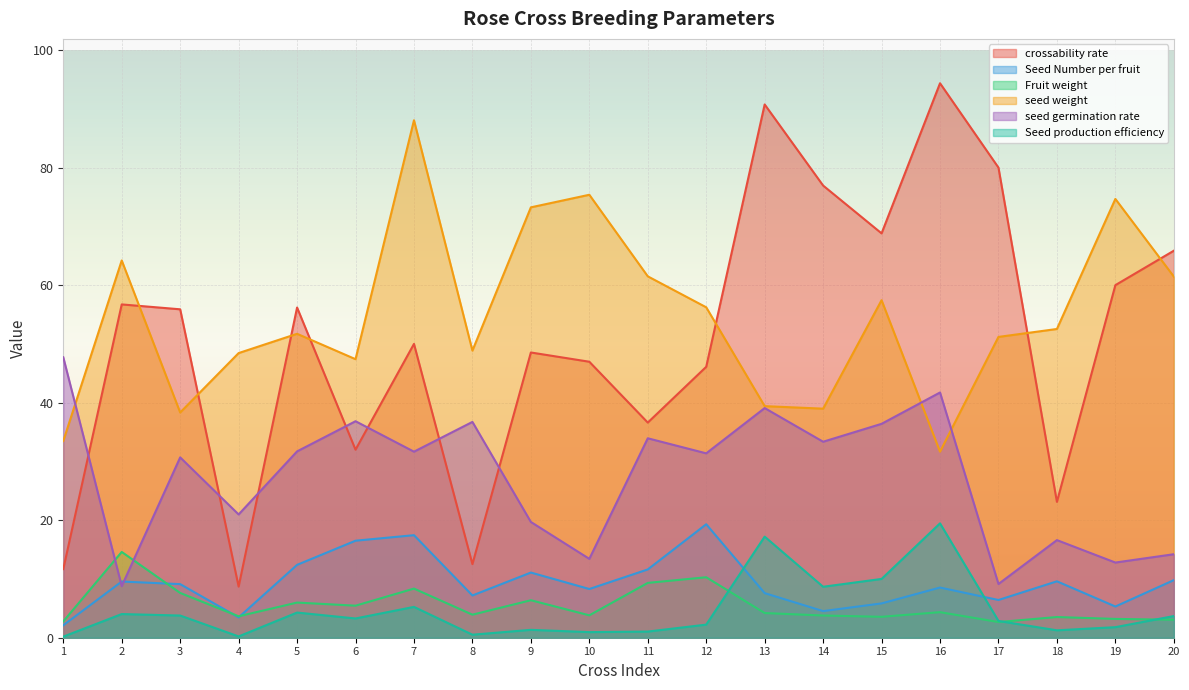

What is the sum of all seed germination rate values?

546.9